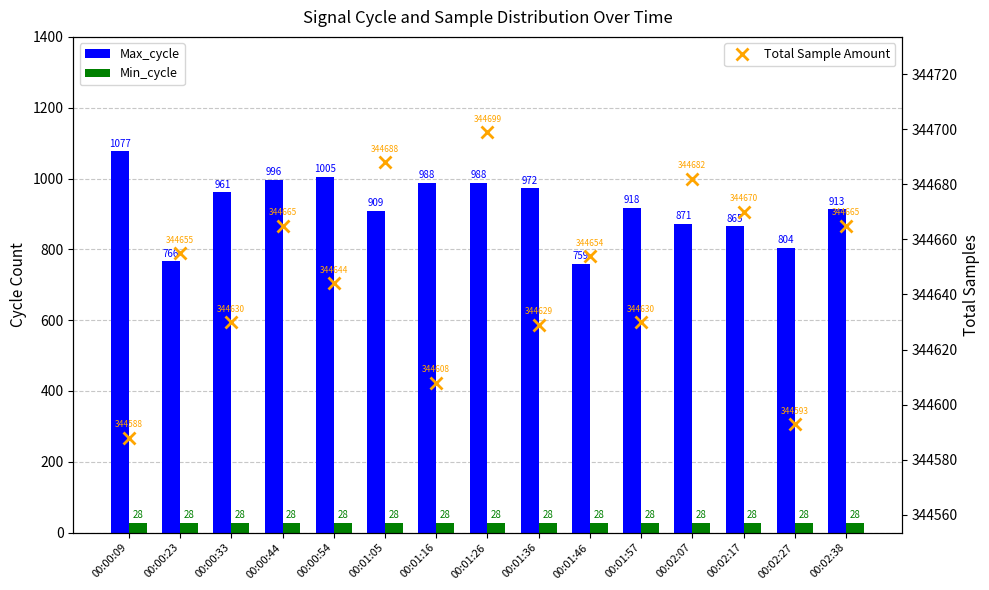

Rank the series at 00:01:46 from highest to lowest value.

Total Sample Amount, Max_cycle, Min_cycle